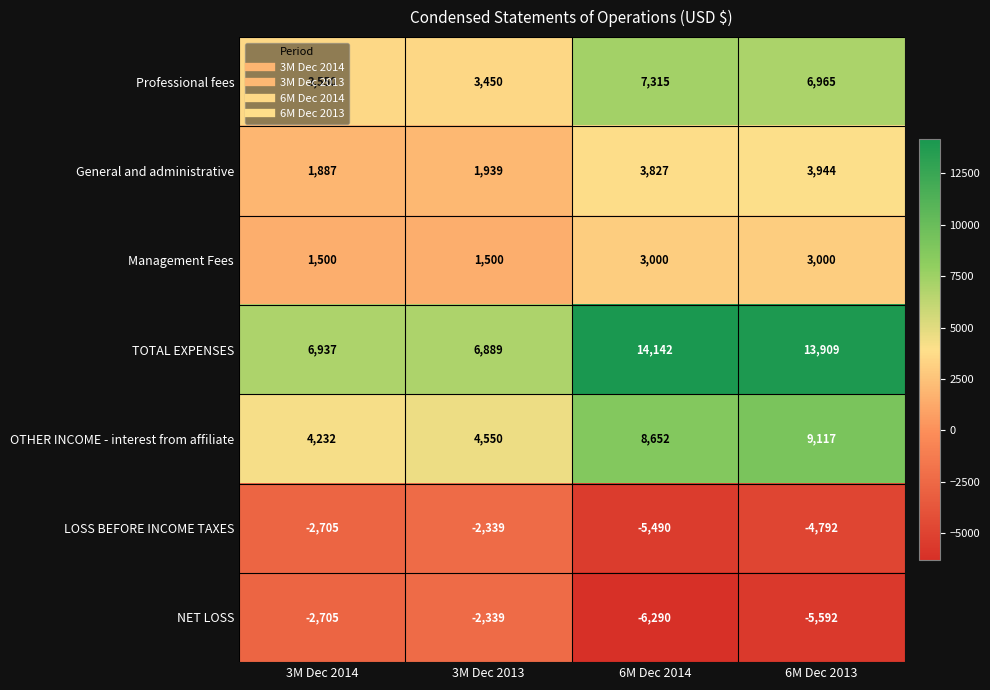

Which series has the largest total across all categories?

TOTAL EXPENSES